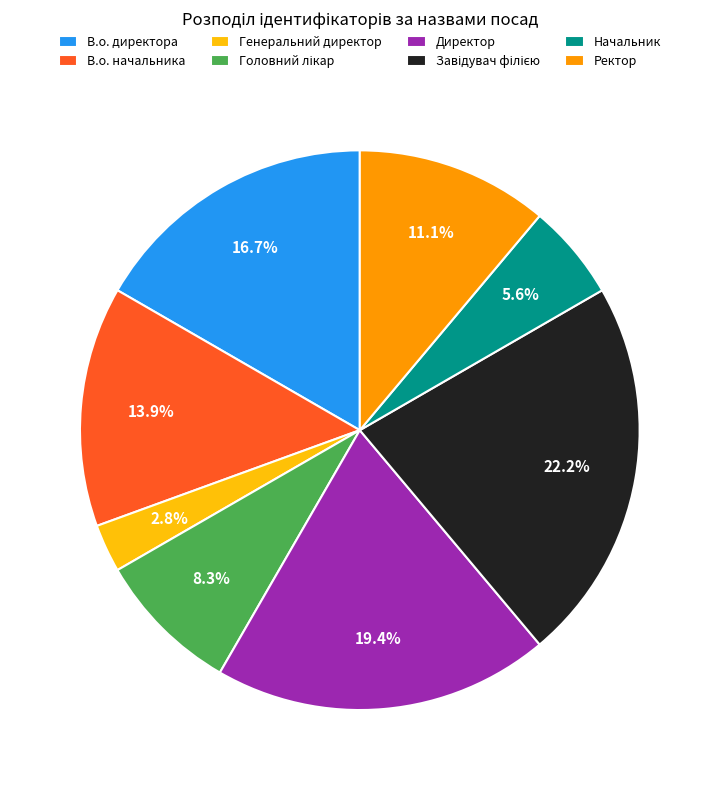

How many slices are in this pie chart?

8